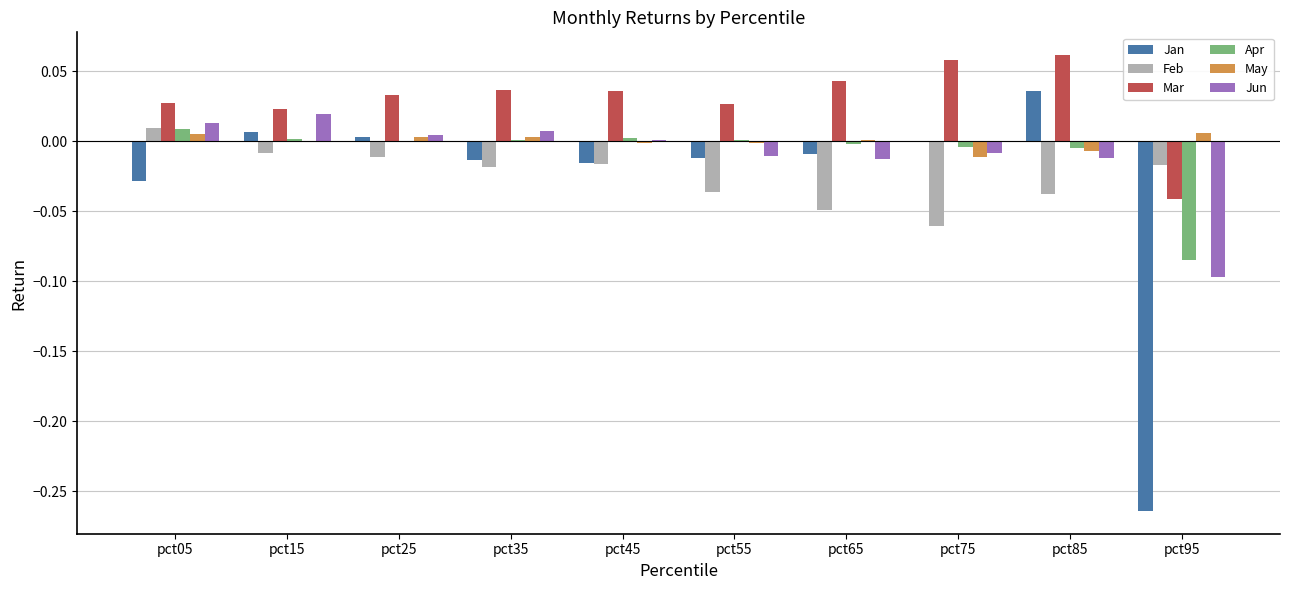

Is the value of Jan at pct95 greater than the value of Feb at pct25?

No